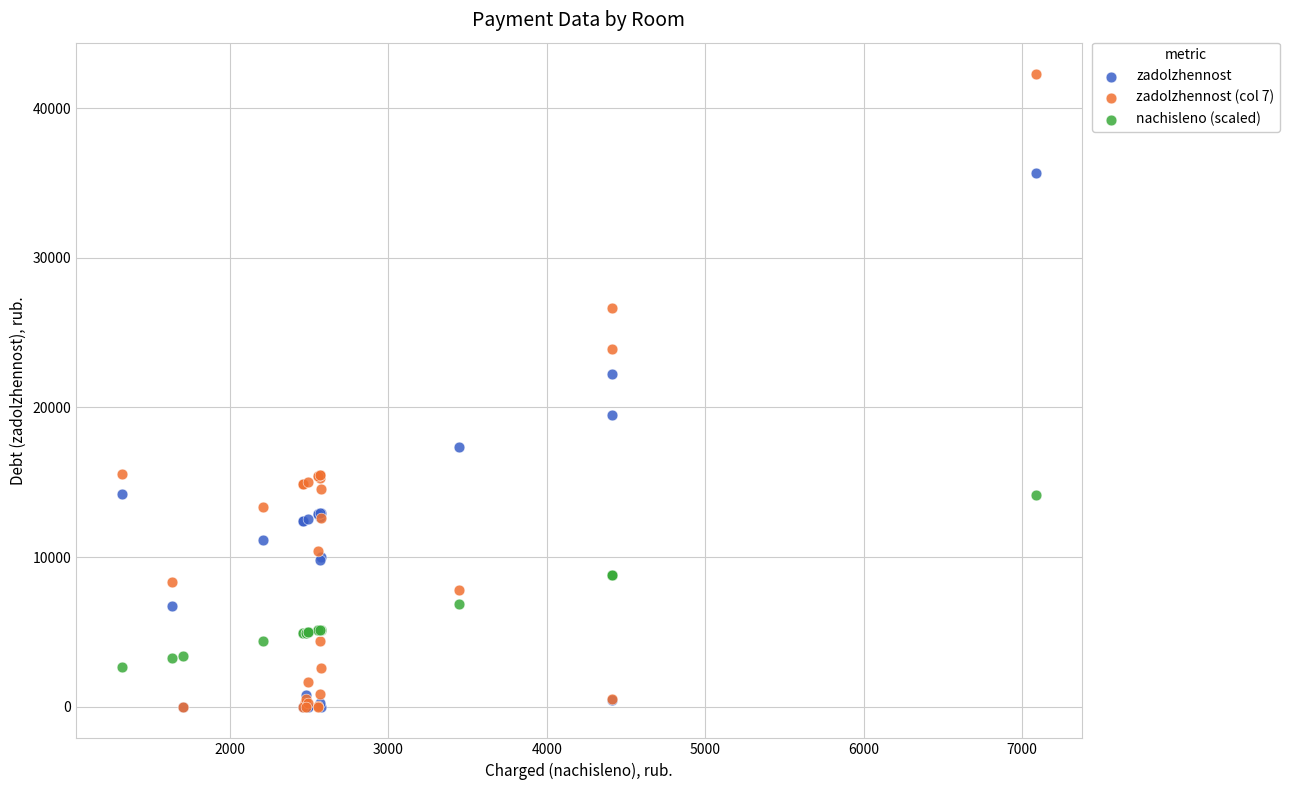

Which series contains the highest Y value?

zadolzhennost (col 7)